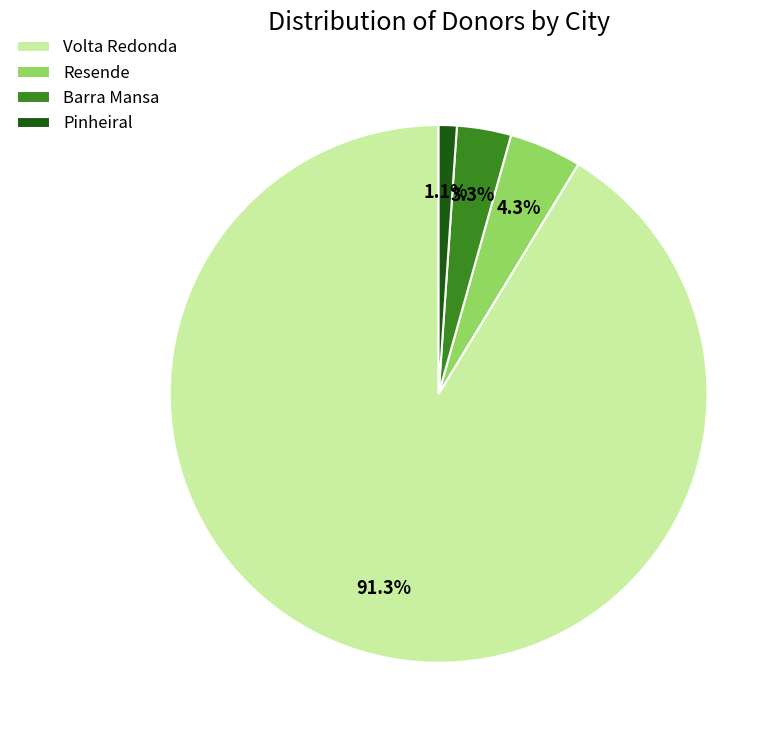

To the nearest percent, what portion does Pinheiral represent?

1%